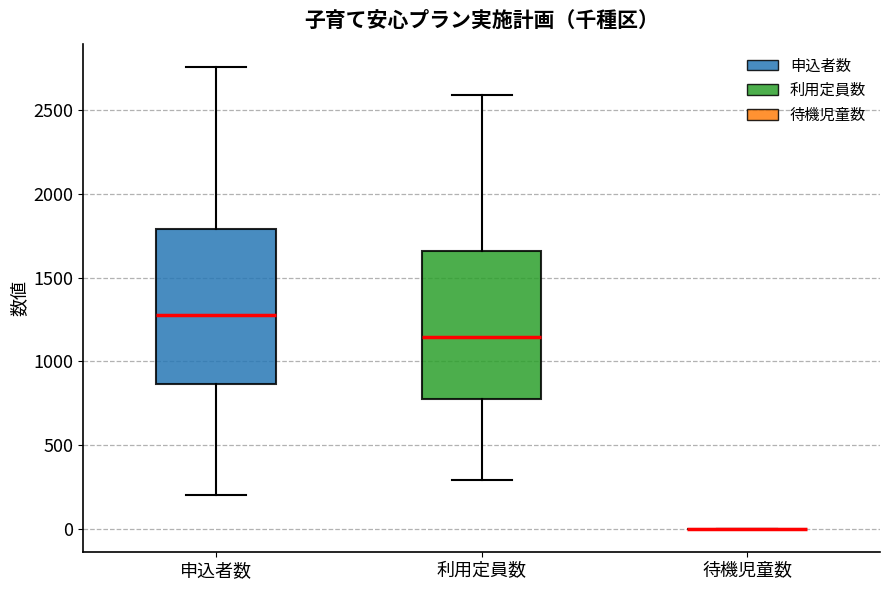

Reading left to right, transcribe this box plot: for each box, give where its median line is, the range the box spans, and where its two whiskers end, as read against the y-axis. The values are not printed on the chart, so give them approximately, as read against the axis.

申込者数: median 1300, box 850 to 1800, whiskers 200 to 2750
利用定員数: median 1150, box 800 to 1650, whiskers 300 to 2600
待機児童数: box collapsed to a line at 0, whiskers 0 to 0